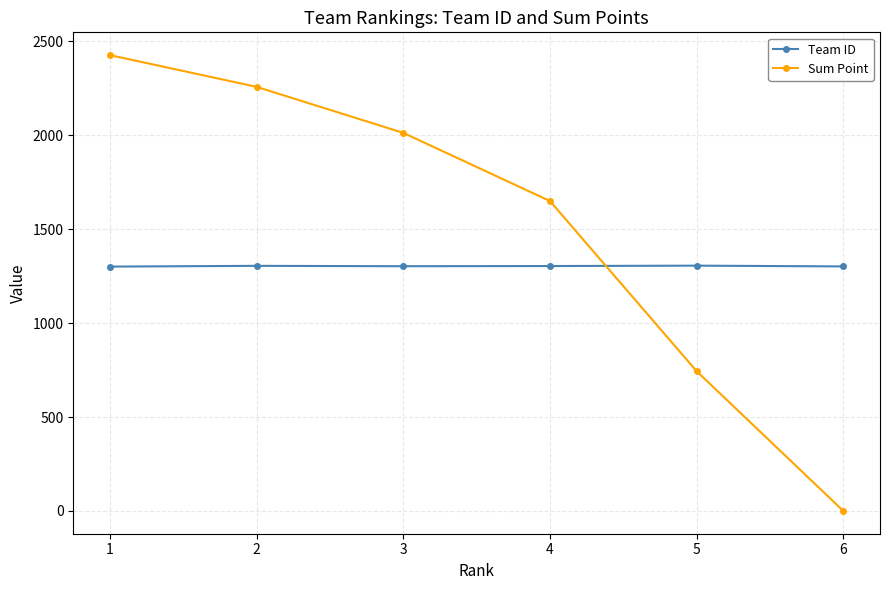

What is the value of the Team ID point at the 4th from the left?

1304